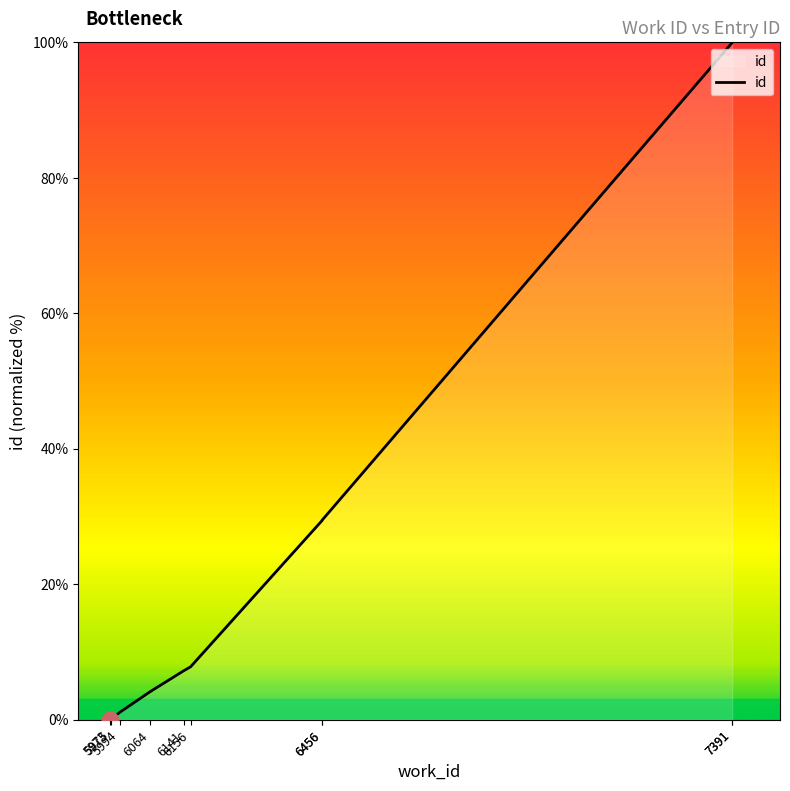

Where does the data first go above 7?

6141